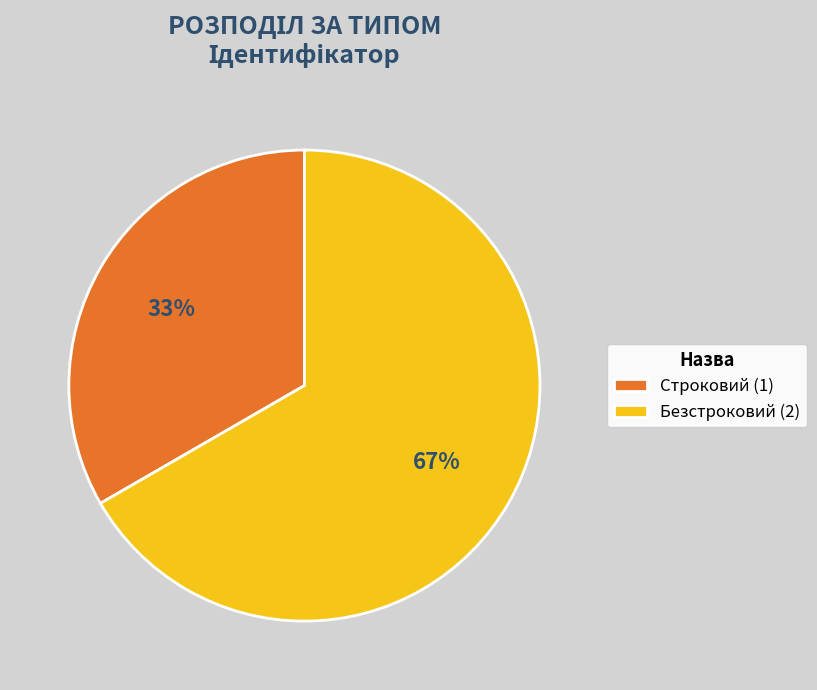

Combined, do Безстроковий (2) and Строковий (1) account for over 50%?

Yes